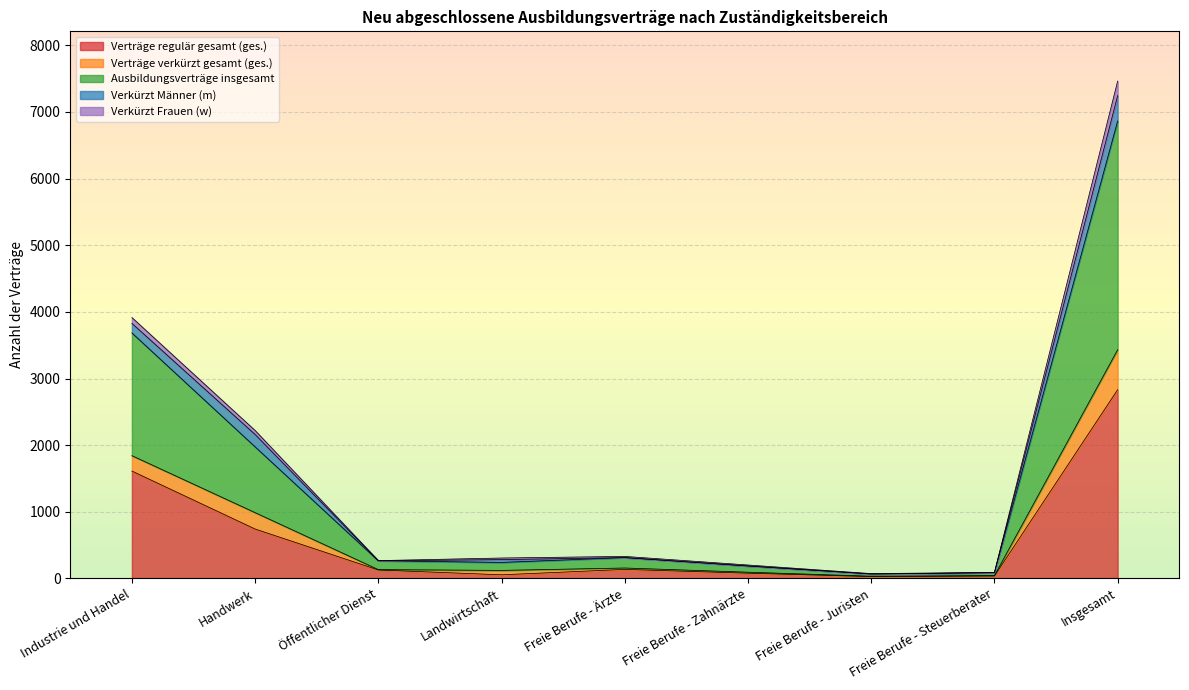

At which label does Verträge regulär gesamt (ges.) reach its peak?

Insgesamt